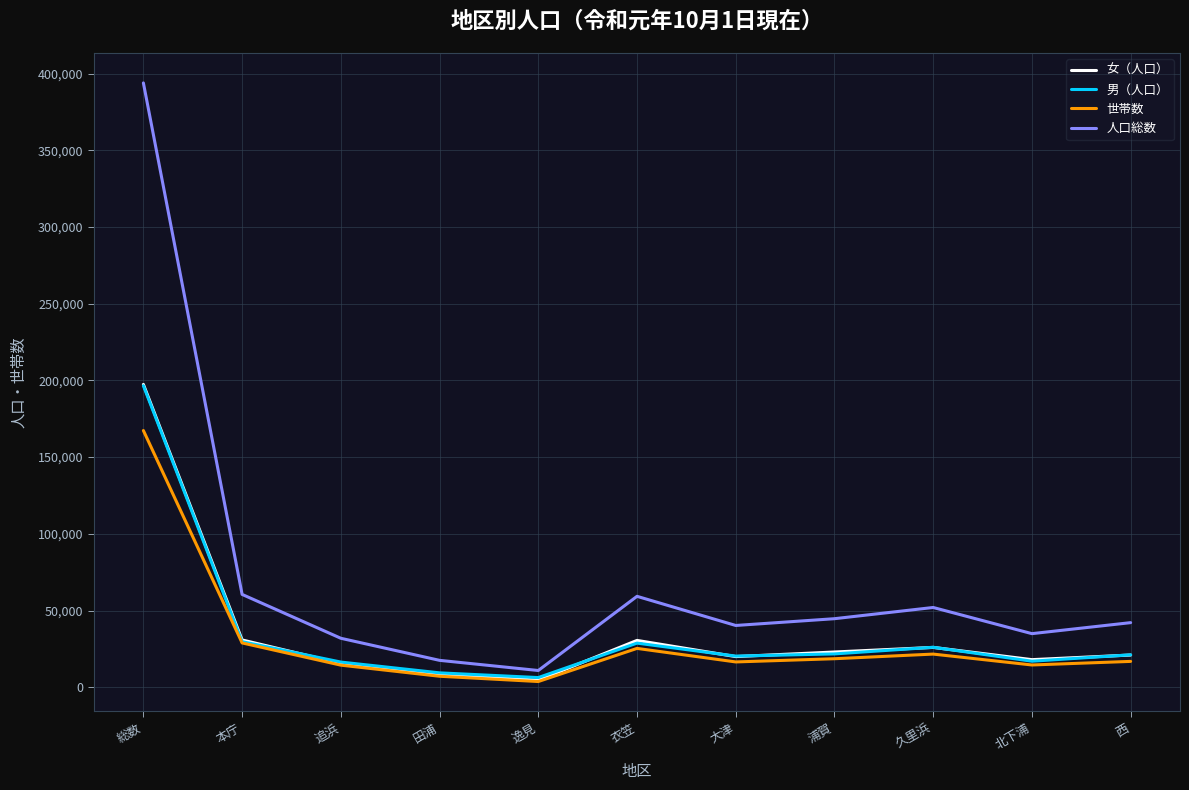

Where does the 男（人口） series first go above 21120?

総数